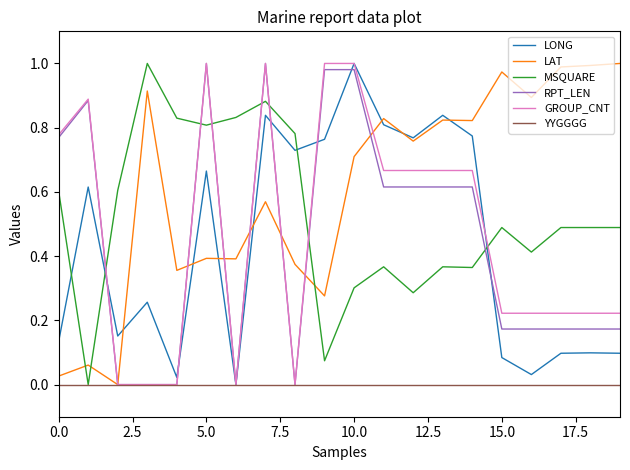

Which series has the largest total across all categories?

LAT